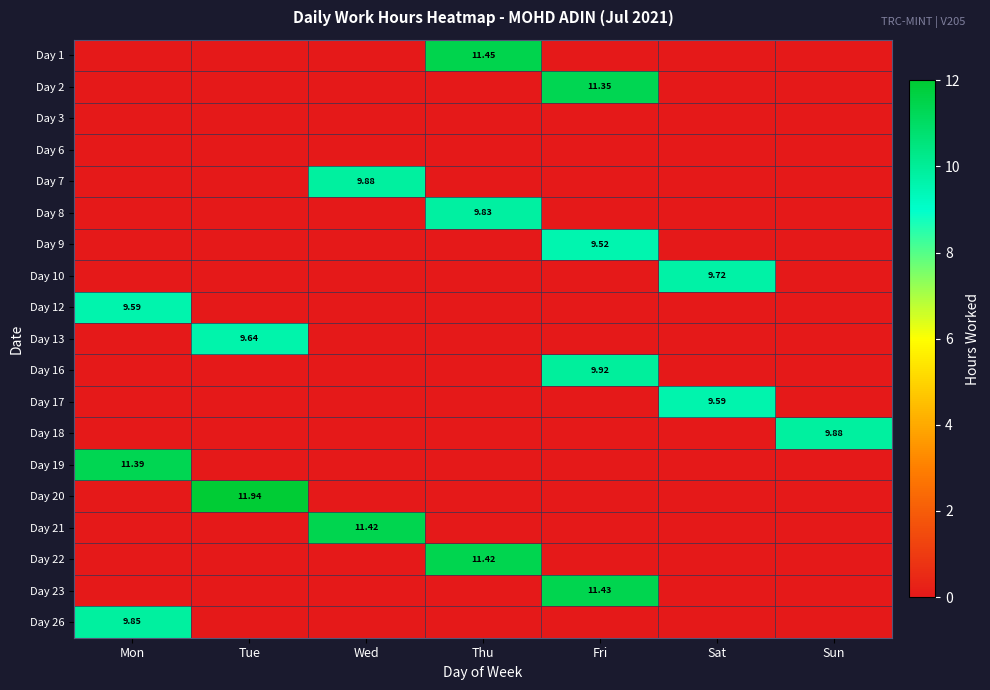

The value of Day 20 at Wed is 4.2. True or false?

False